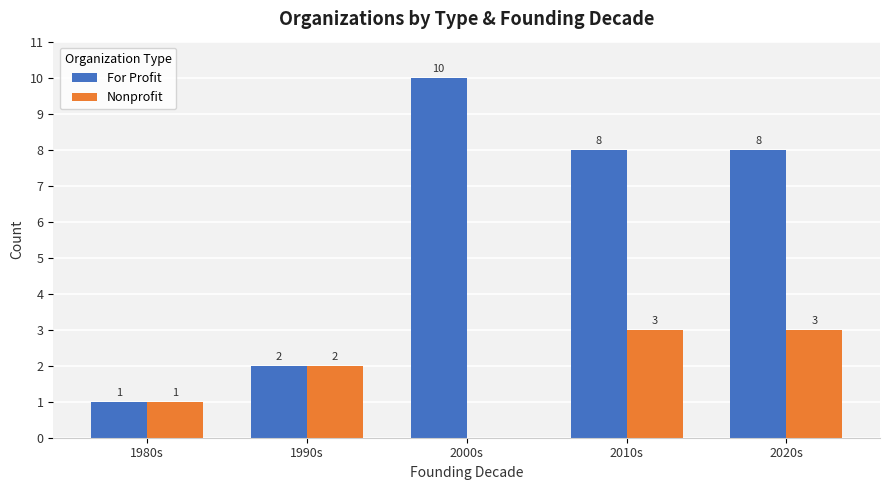

How many categories are shown in the chart?

5